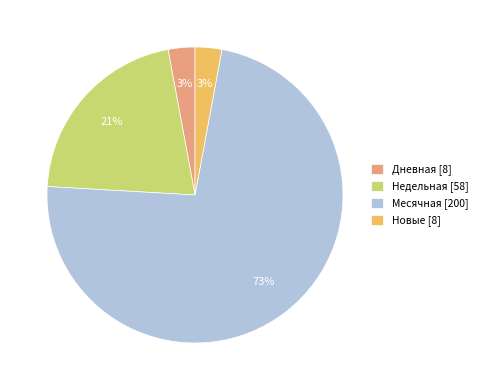

Do Новые [8] and Дневная [8] together represent more than half of the pie?

No